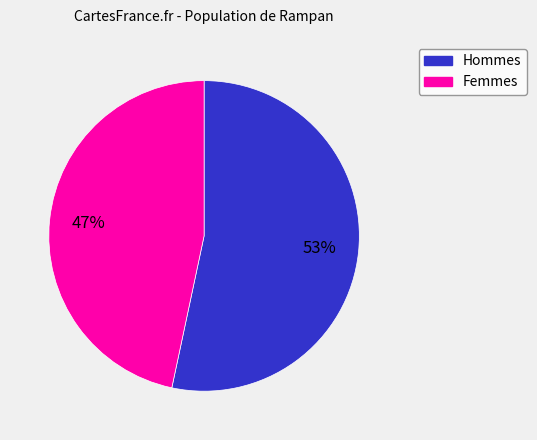

To the nearest percent, what is the average slice percentage?

50%